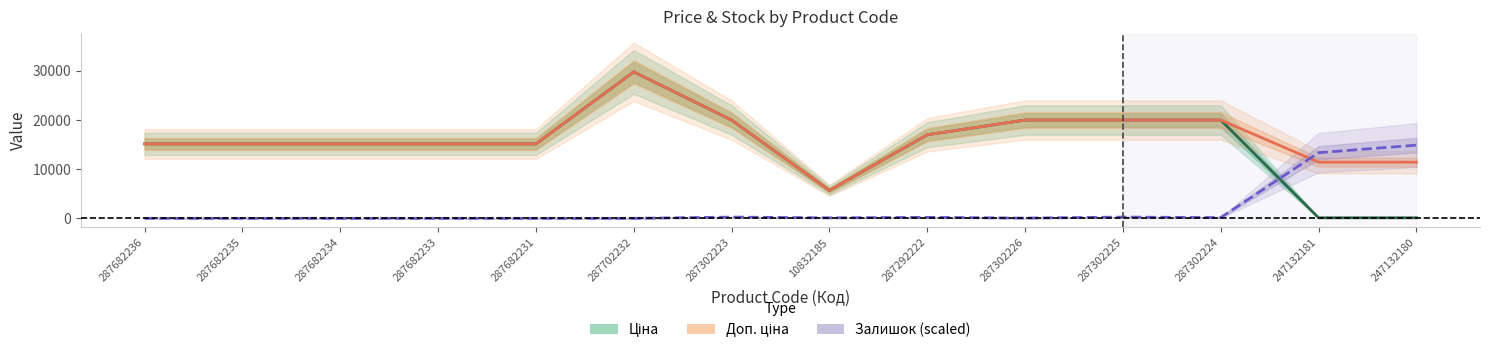

Rank the categories by Доп. ціна value from lowest to highest.

10832185, 247132181, 247132180, 287682236, 287682235, 287682234, 287682233, 287682231, 287292222, 287302223, 287302226, 287302225, 287302224, 287702232